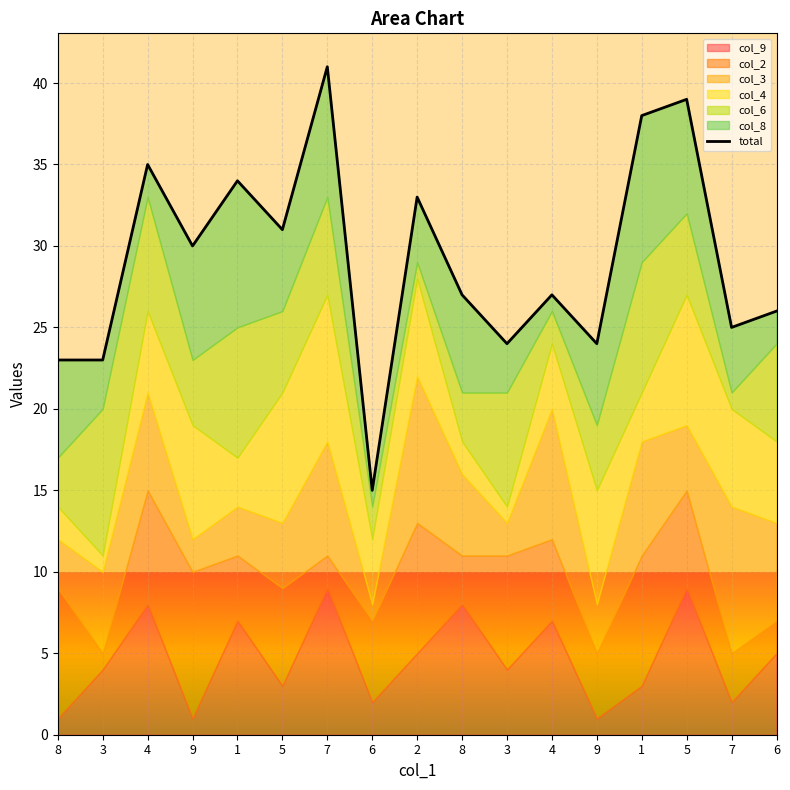

Does the chart display data point markers on the line(s)?

No